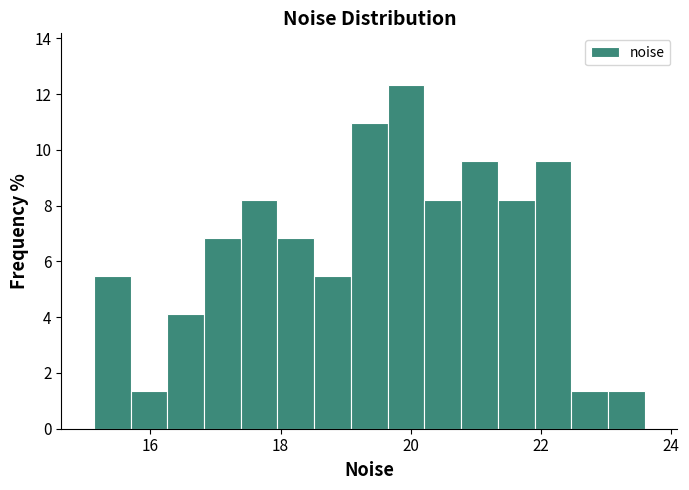

Around what value on the x-axis is the tallest bar? Give the approximate position of its centre, as read against the axis.

20.0